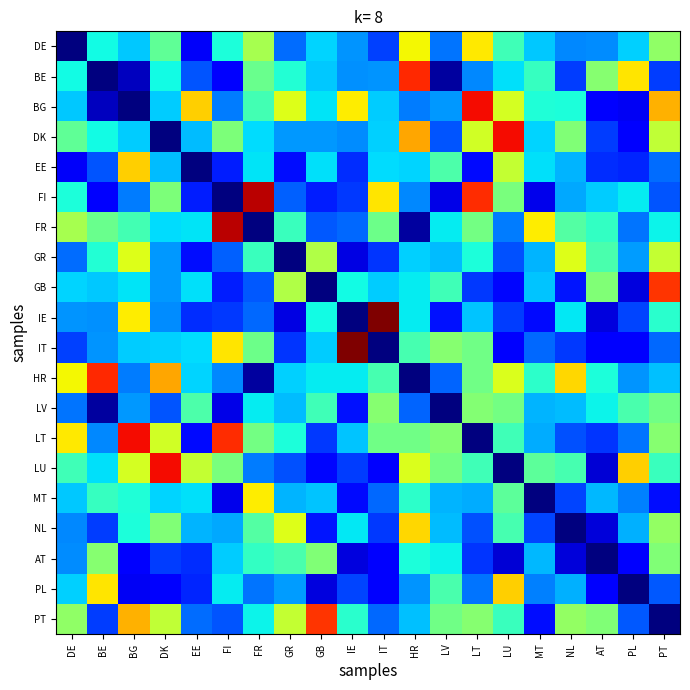

At DK, list the series in order from smallest to largest.

DK, PL, AT, LV, IE, GB, GR, EE, BG, IT, MT, FR, BE, DE, FI, NL, PT, LT, HR, LU